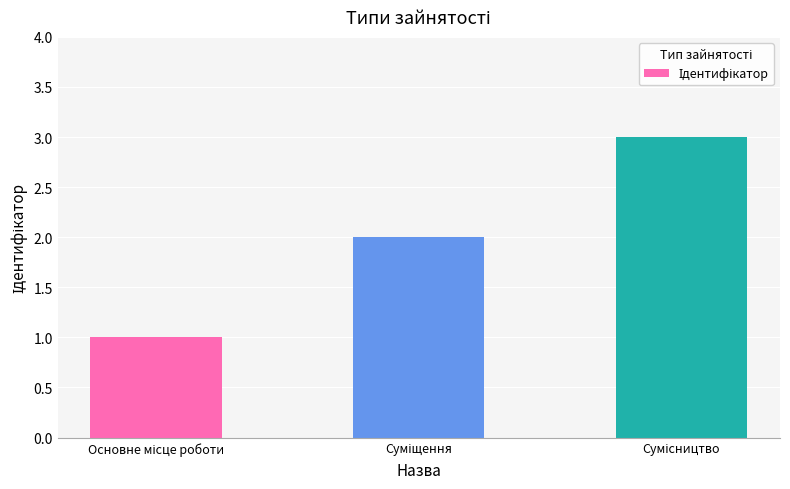

What is the average value?

2